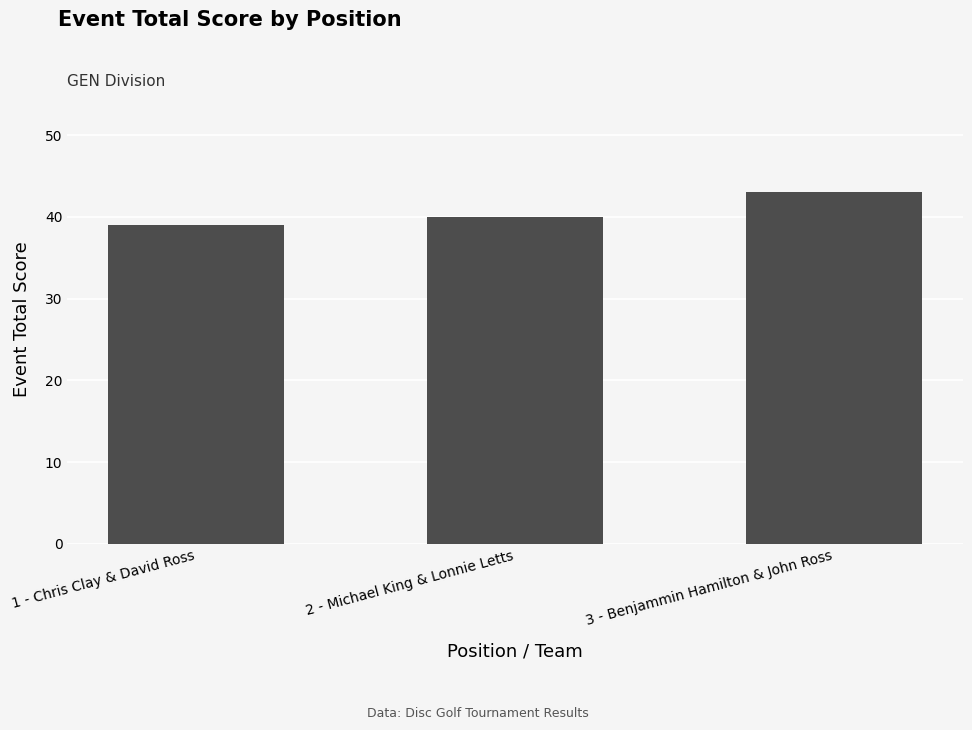

At which category does the chart reach its minimum across all series?

1 - Chris Clay & David Ross